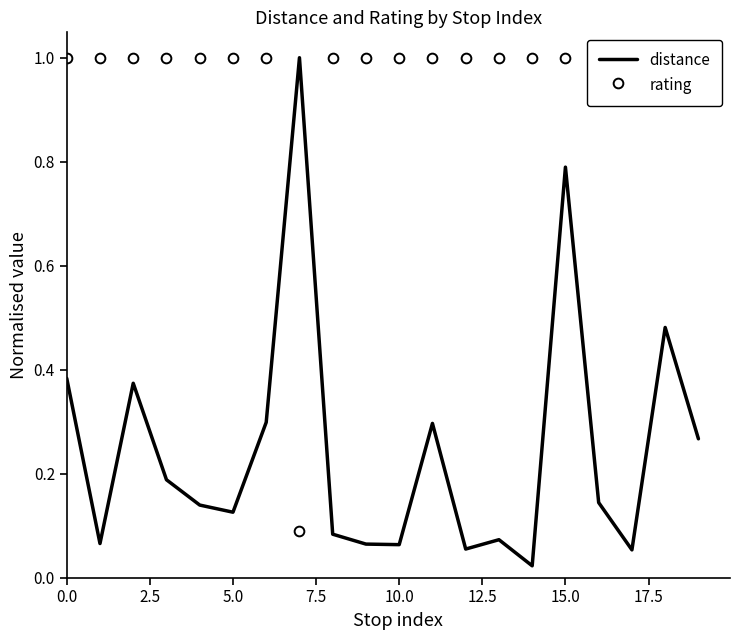

Is it true that rating equals 1.0 at 19?

True